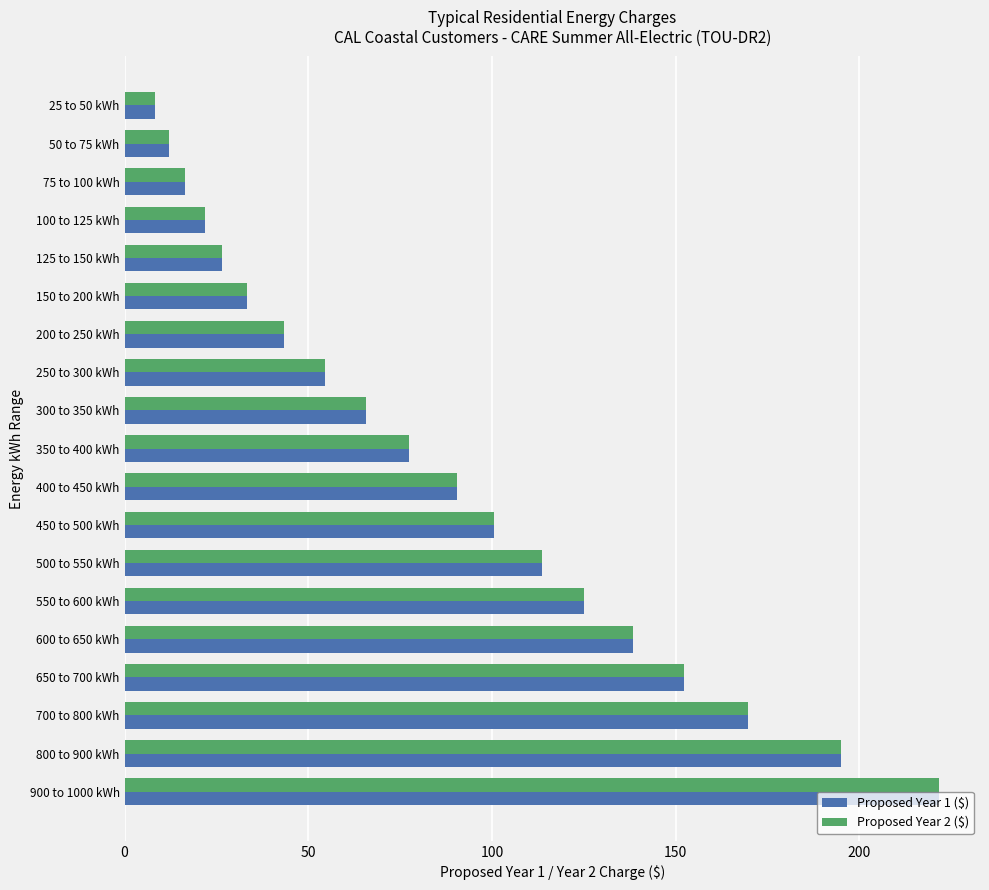

What is the lowest value of the Proposed Year 1 ($) series?

8.3